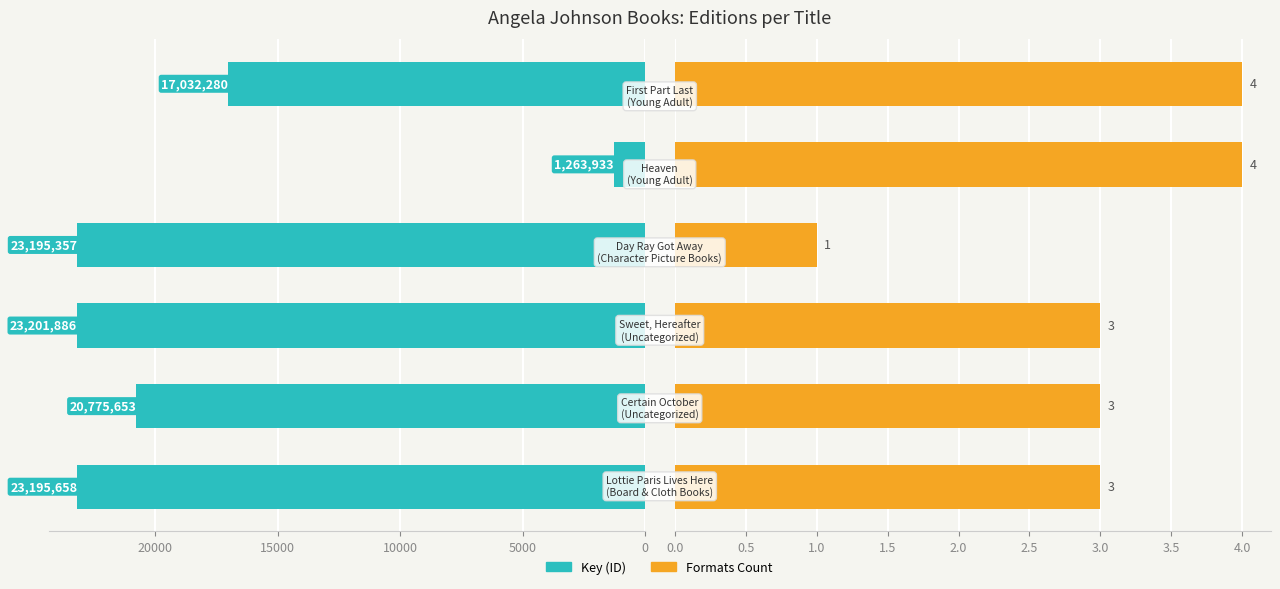

The value of Formats Count at 15000 is 1.7. True or false?

False